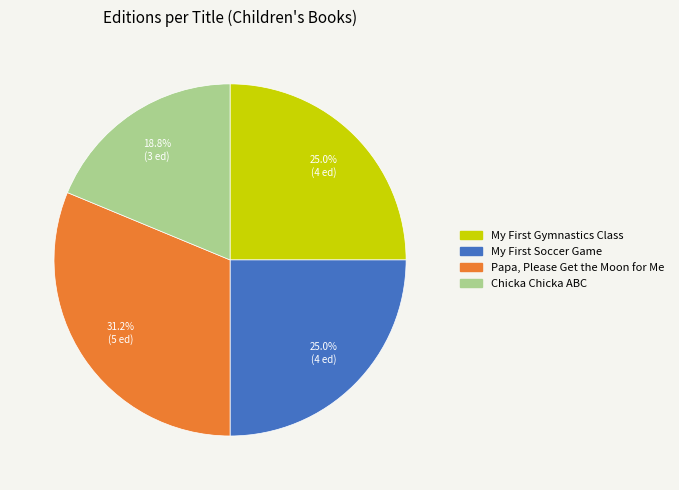

Which slice is the smallest?

Chicka Chicka ABC